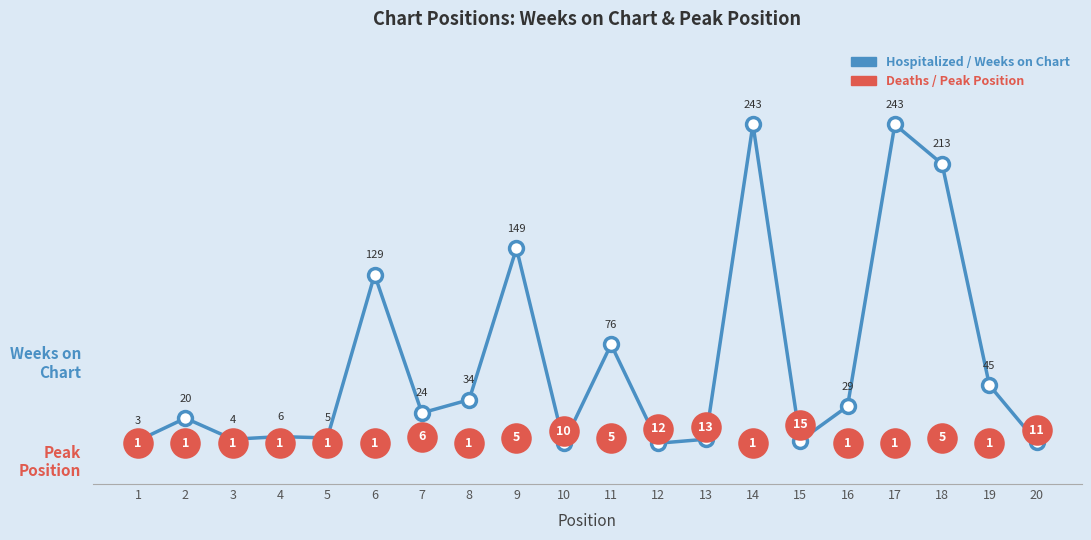

How many lines are shown in the chart?

2